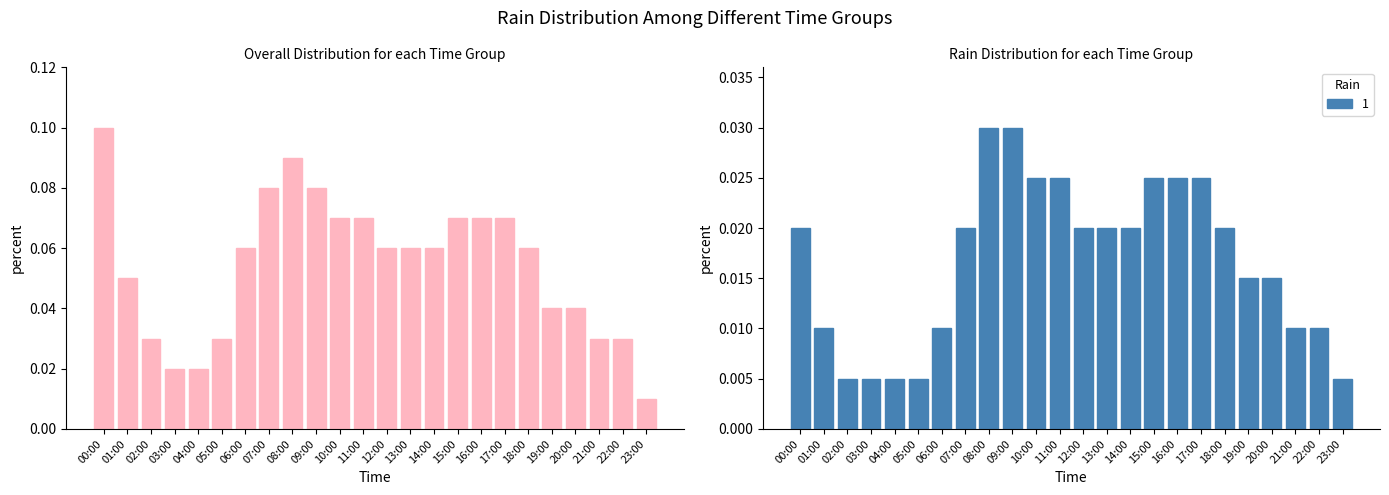

What is the average value?

0.1